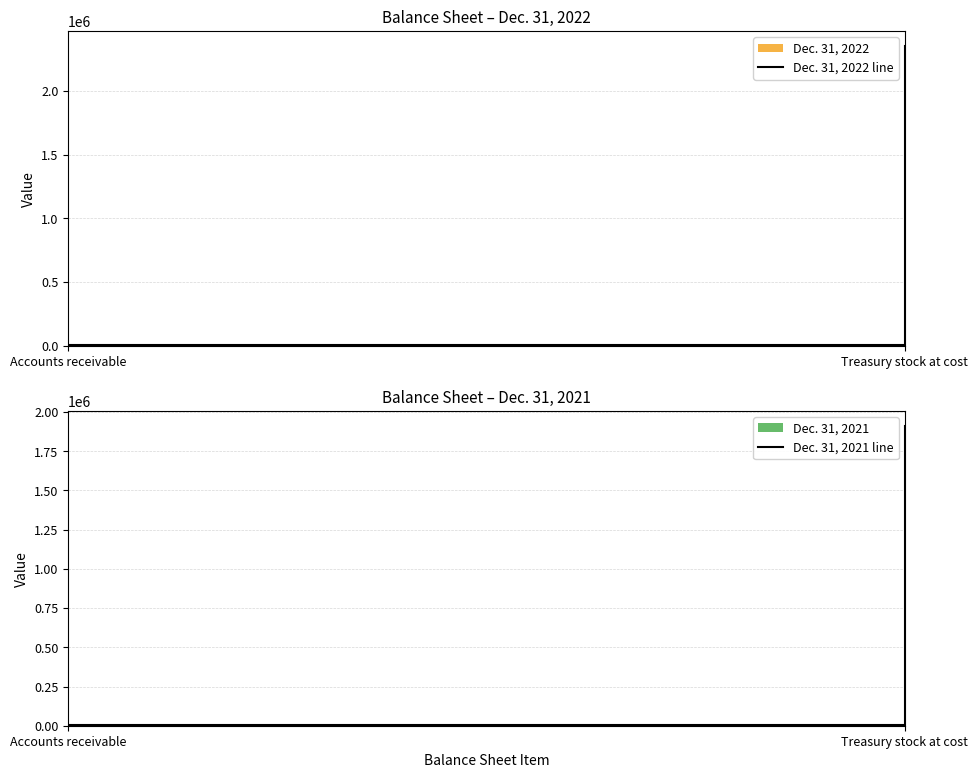

Which has a higher value, Accounts receivable or Treasury stock at cost?

Treasury stock at cost